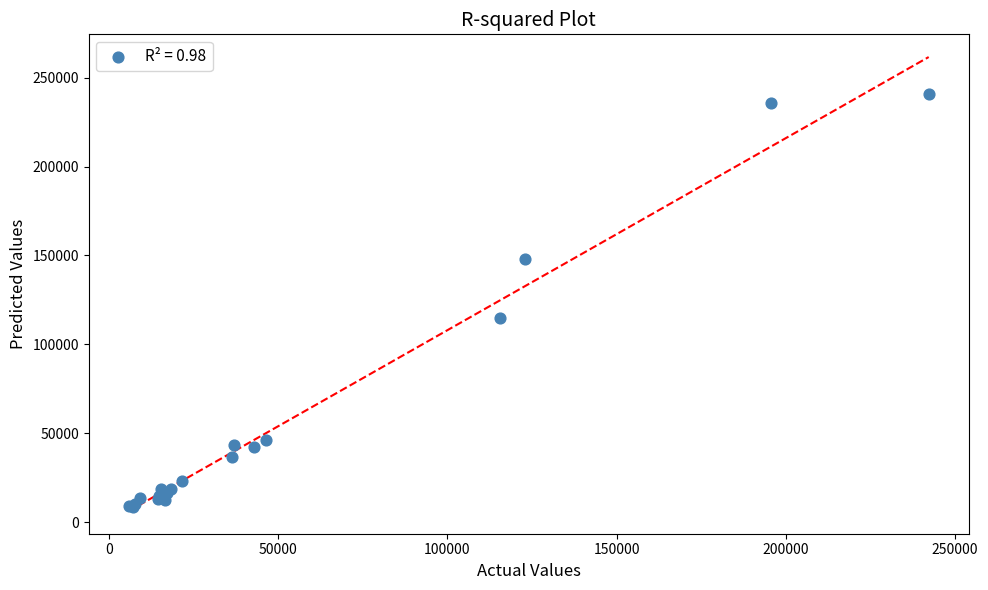

What Y value in the scatter plot is closest to 124716?

114607.2